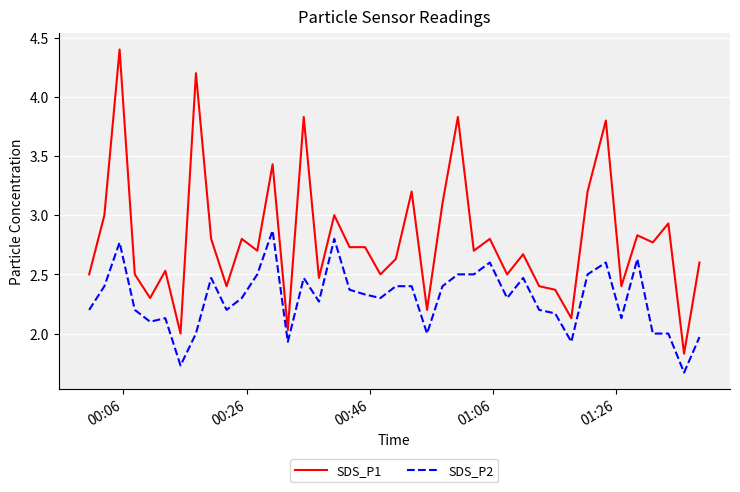

True or false: SDS_P1 and SDS_P2 cross at least once.

False